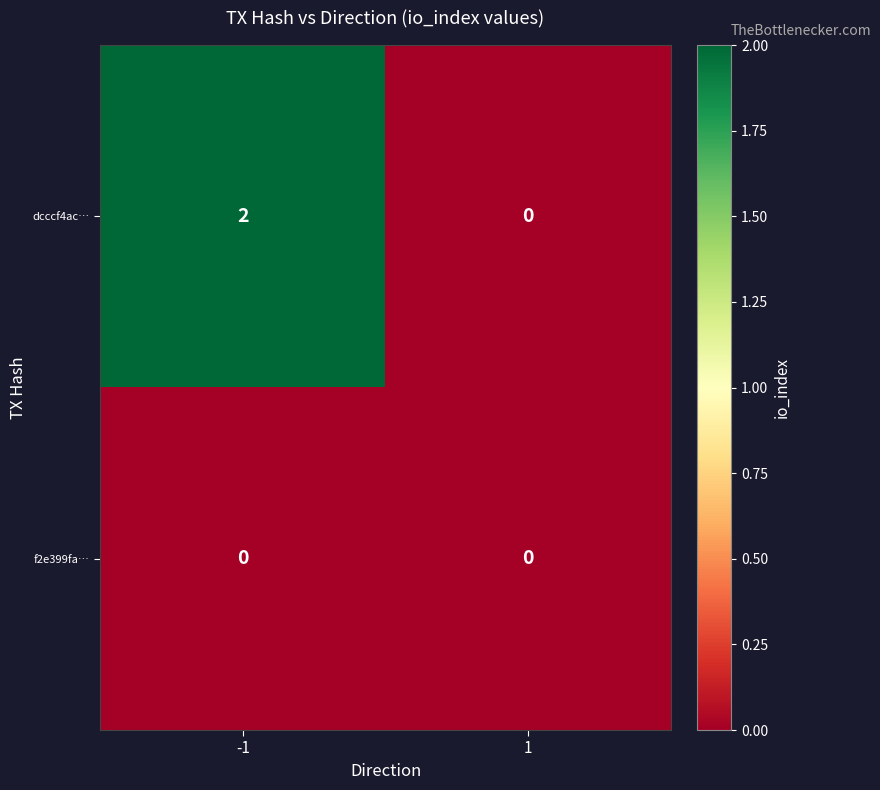

Which series has the largest total across all categories?

dcccf4ac…